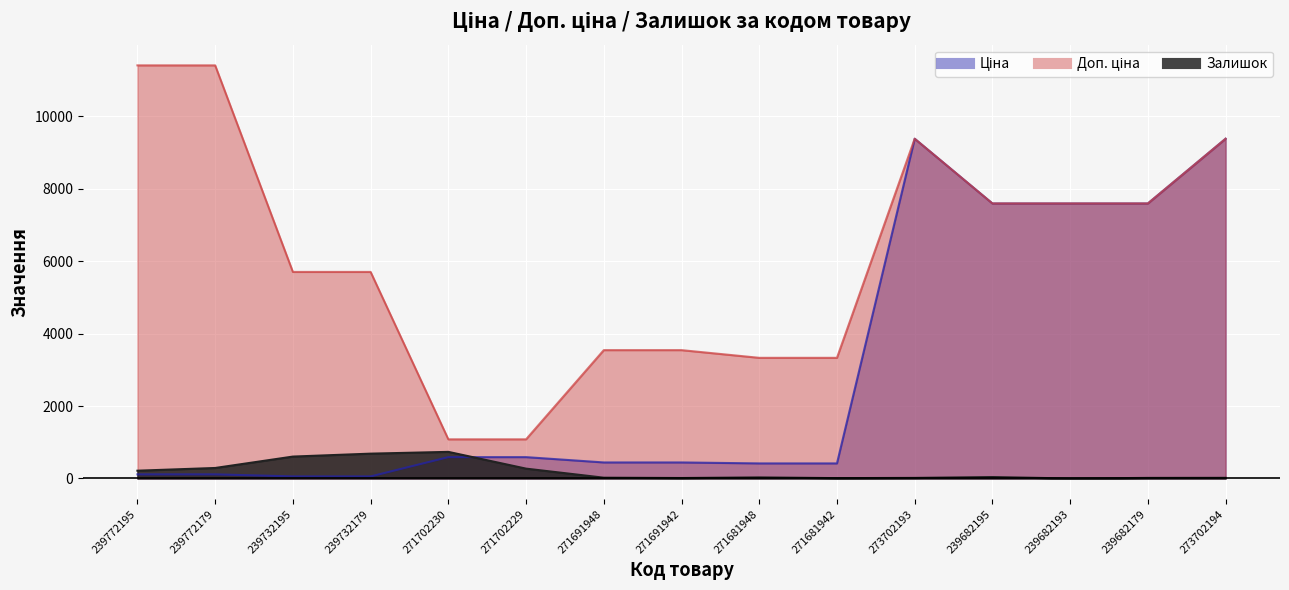

Does the chart display data point markers on the line(s)?

No